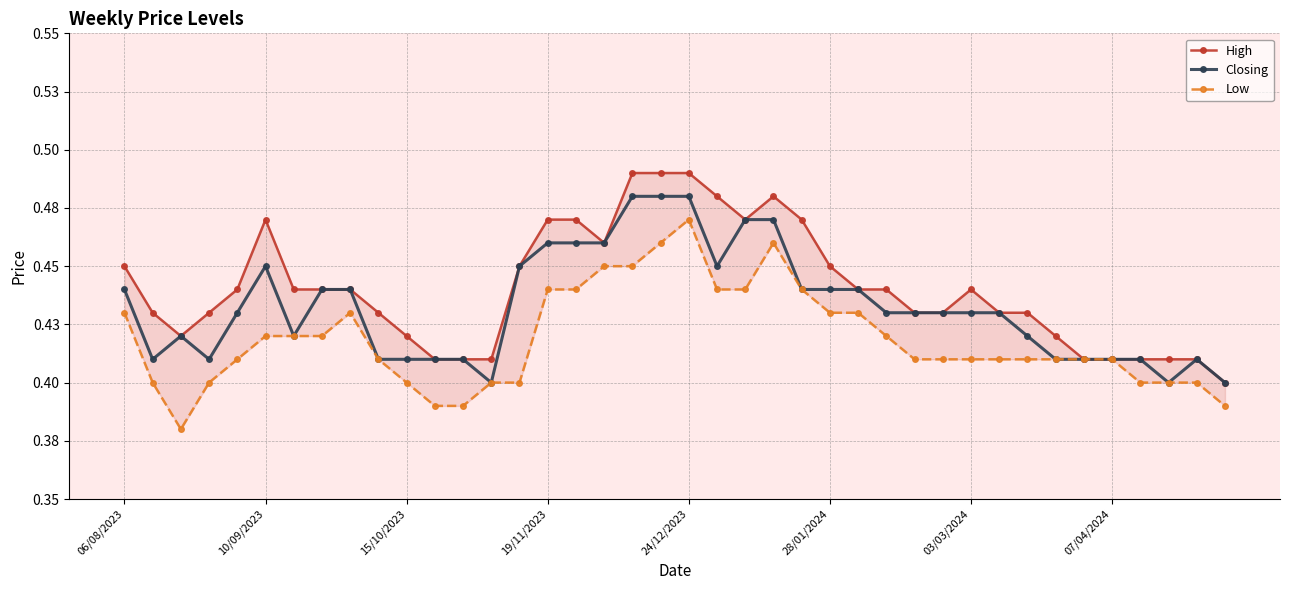

Which series changed the most between 14 and 32?

Closing